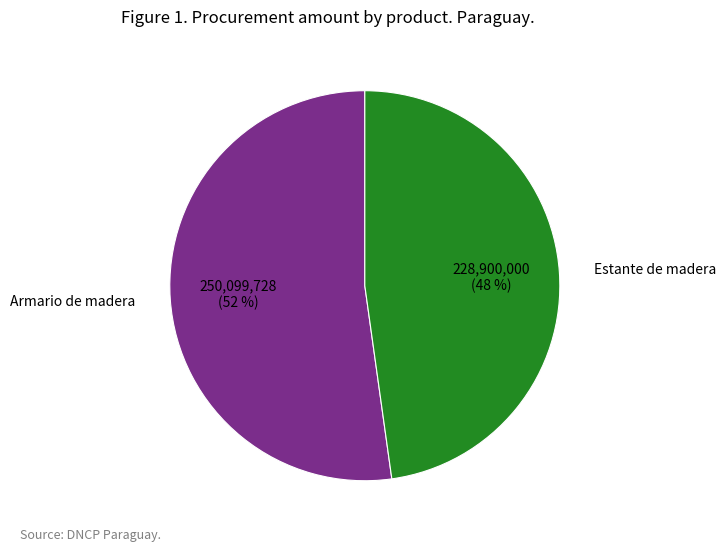

Rank the categories by value from highest to lowest.

Armario de madera, Estante de madera